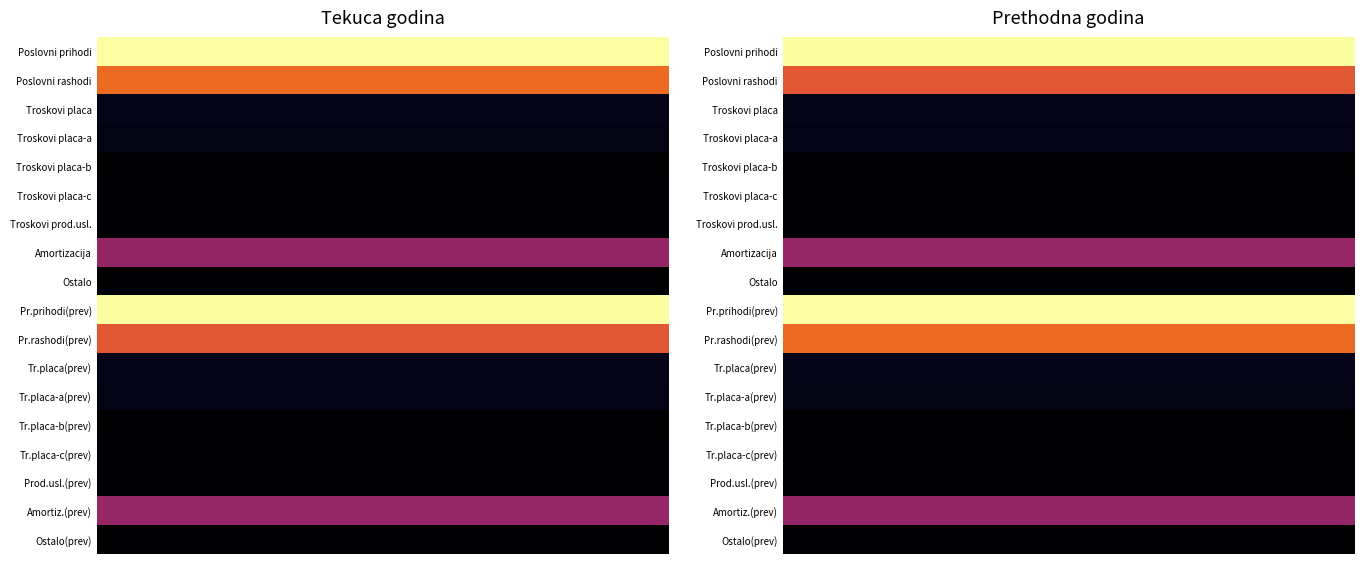

At how many categories does at least one series exceed 651307?

4